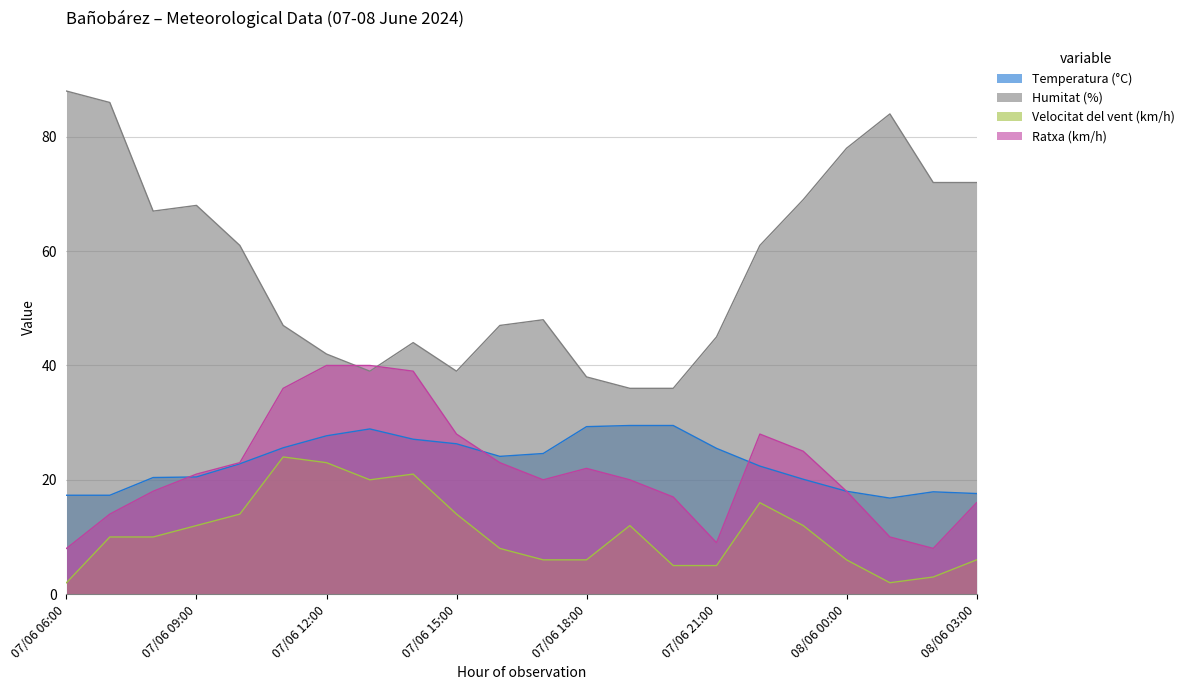

At which category does the chart reach its minimum across all series?

07/06 06:00